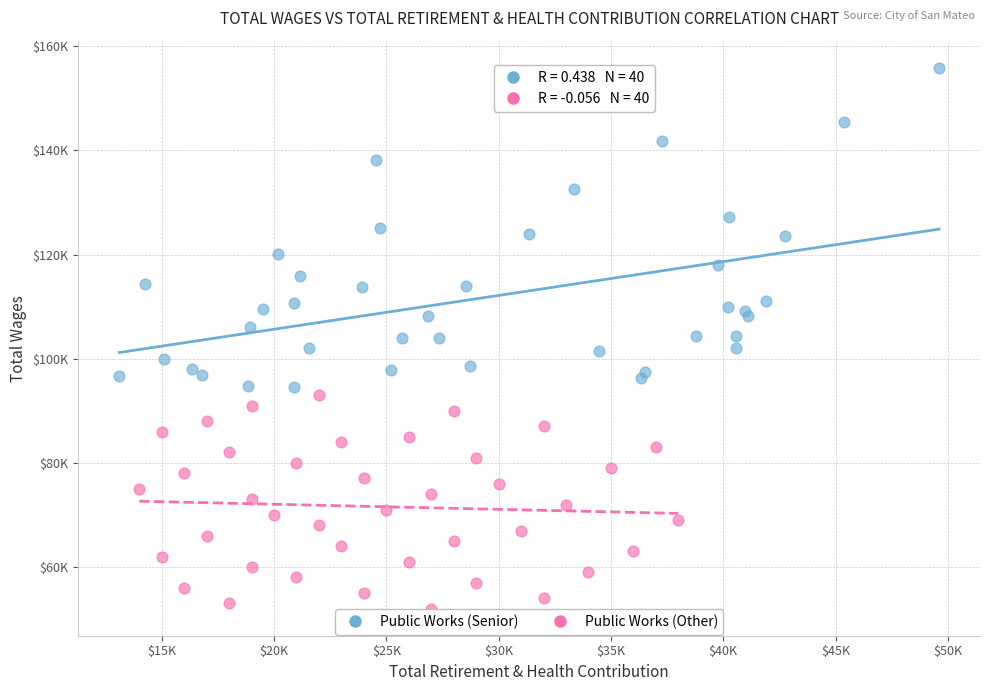

What are all the series names shown in the legend?

Public Works (Senior), Public Works (Other)